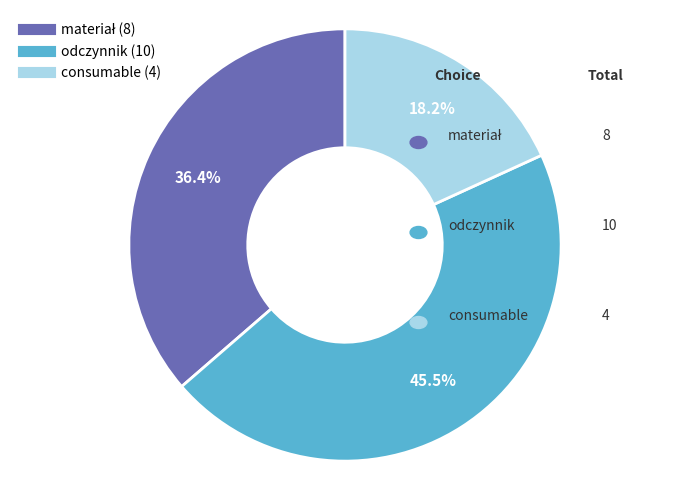

How many slices are in this pie chart?

3